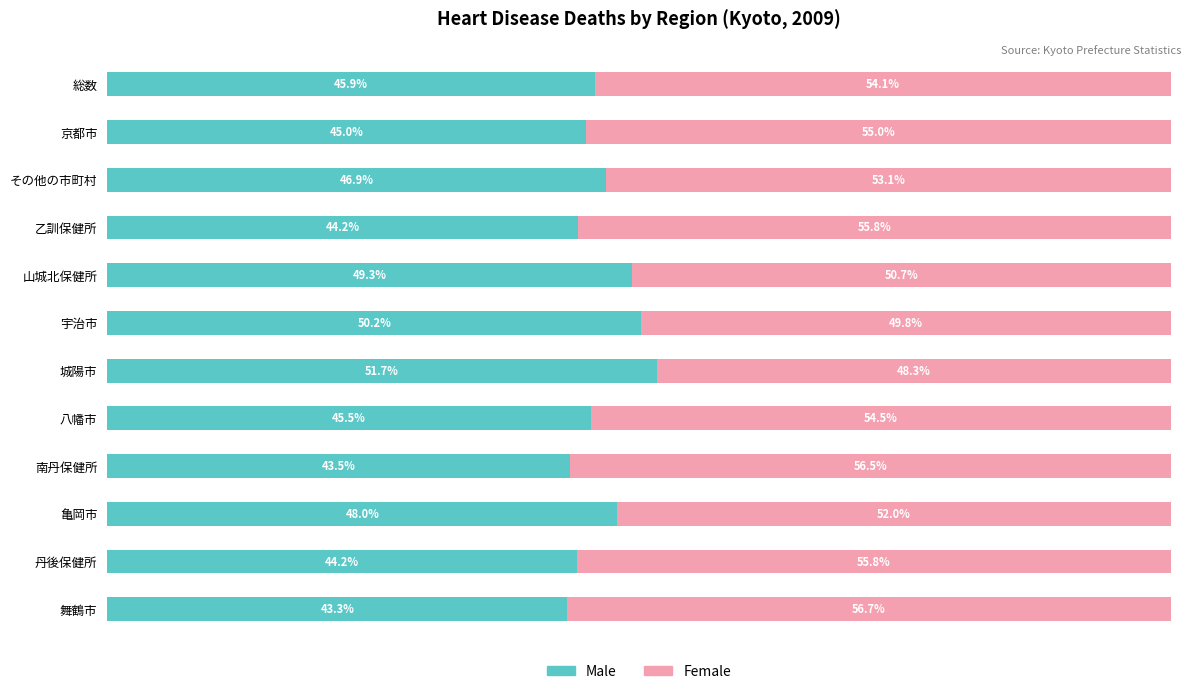

Which category has the lowest value in the Male series?

舞鶴市